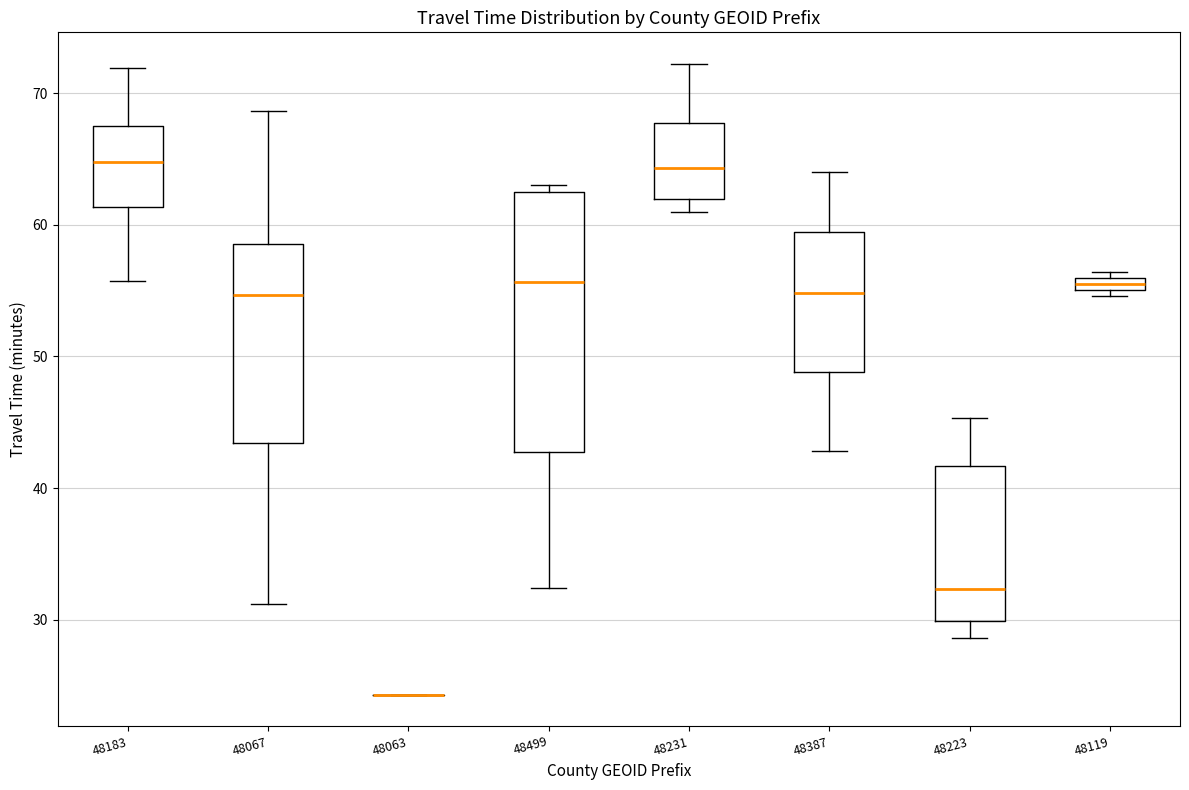

Where is the lower edge of the box at x = 48119 on the y-axis? The values are not printed on the chart, so give them approximately, as read against the axis.

55